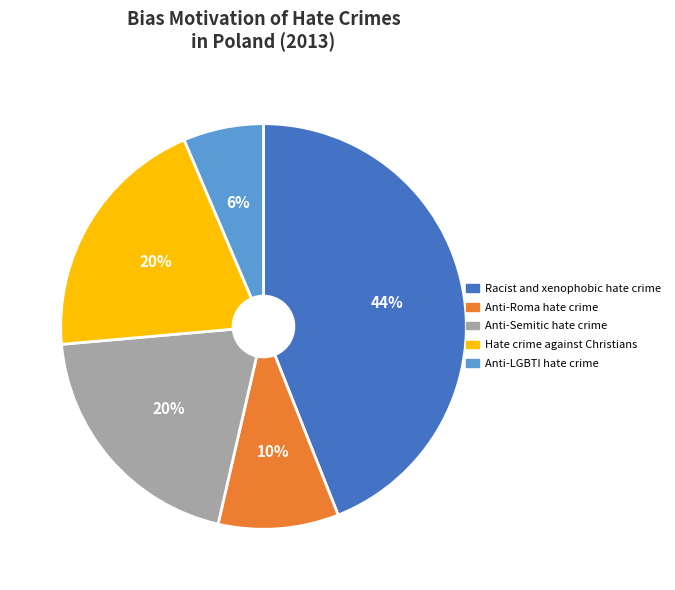

What is the ratio of the value at Anti-Roma hate crime to the value at Anti-Semitic hate crime?

0.5